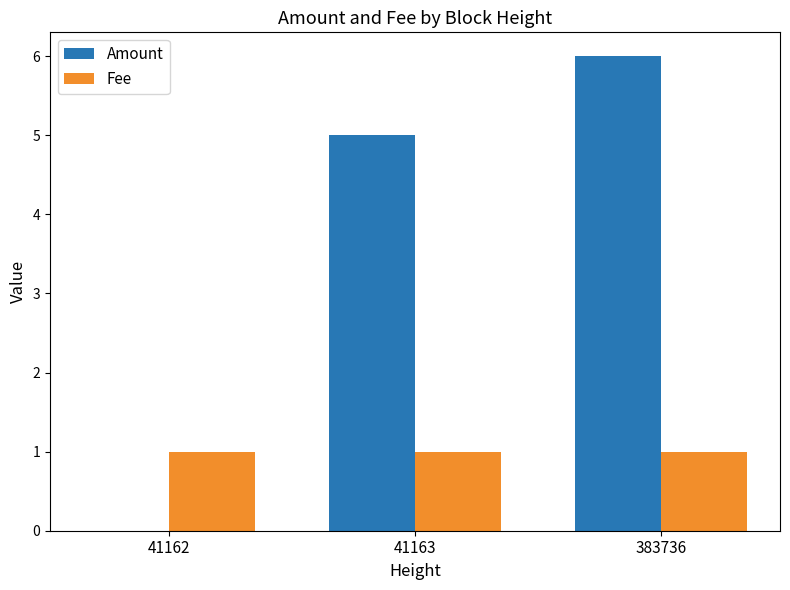

Which series has the widest spread of values?

Amount